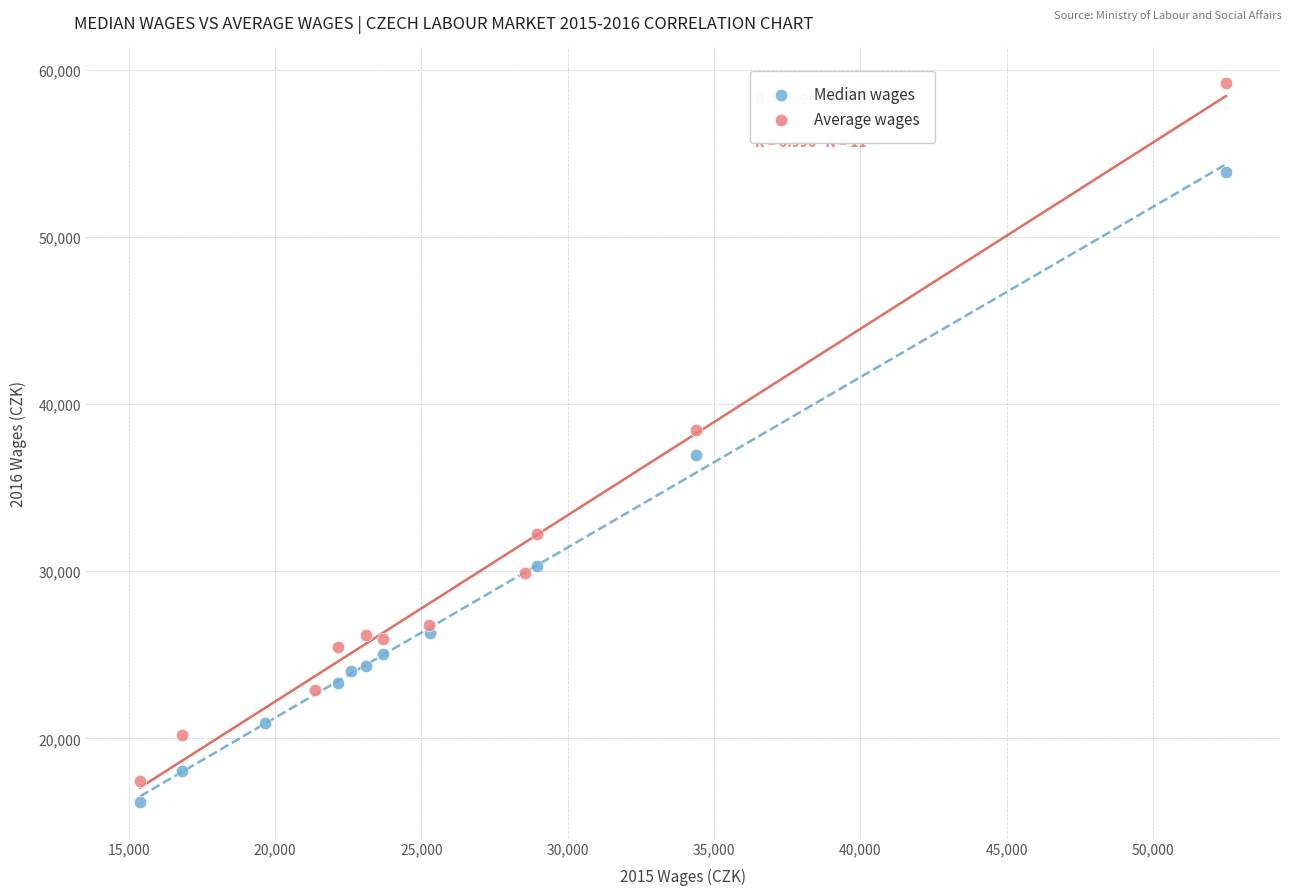

Which series contains the lowest Y value?

Median wages